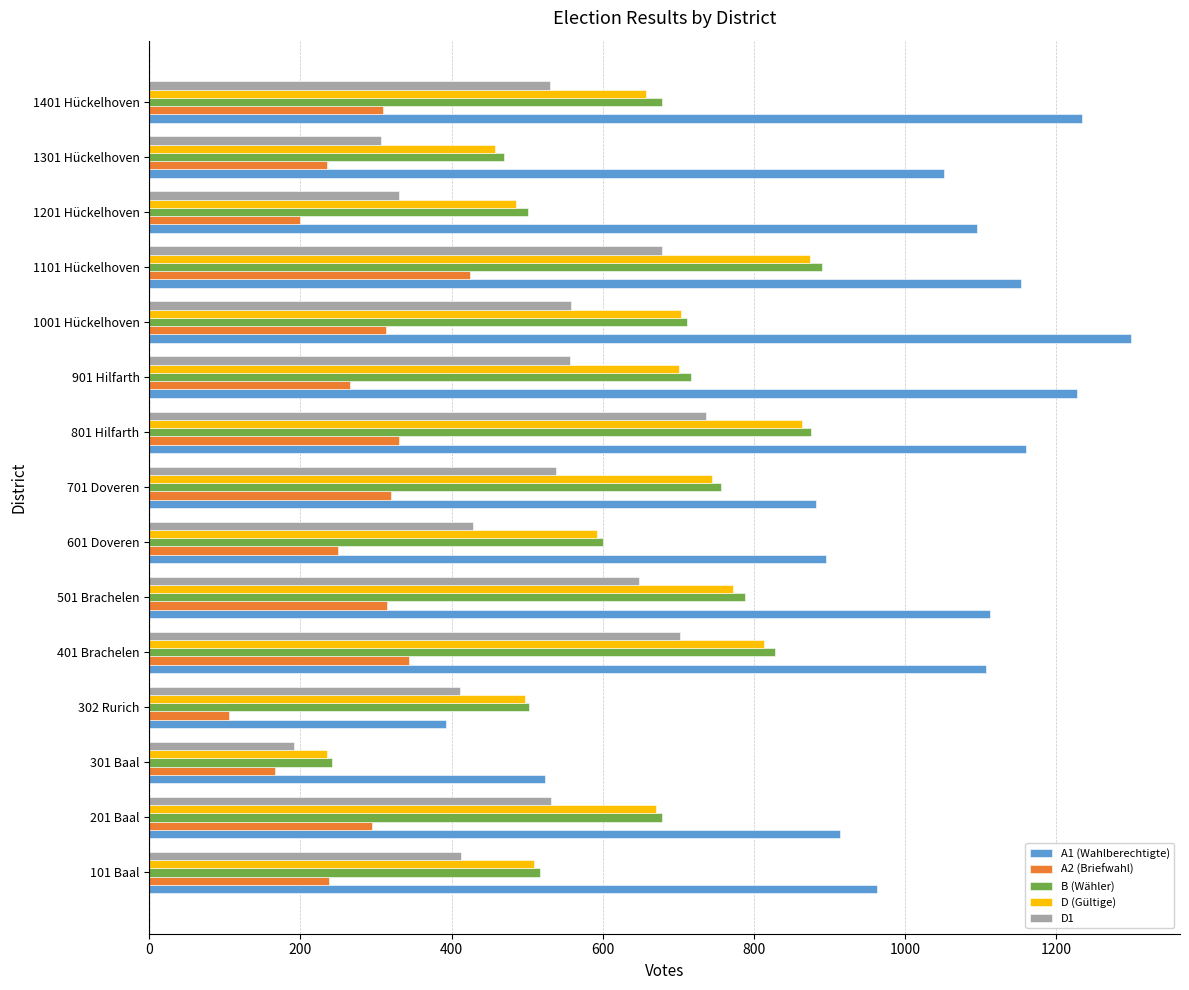

The value of A1 (Wahlberechtigte) at 1001 Hückelhoven is 527. True or false?

False